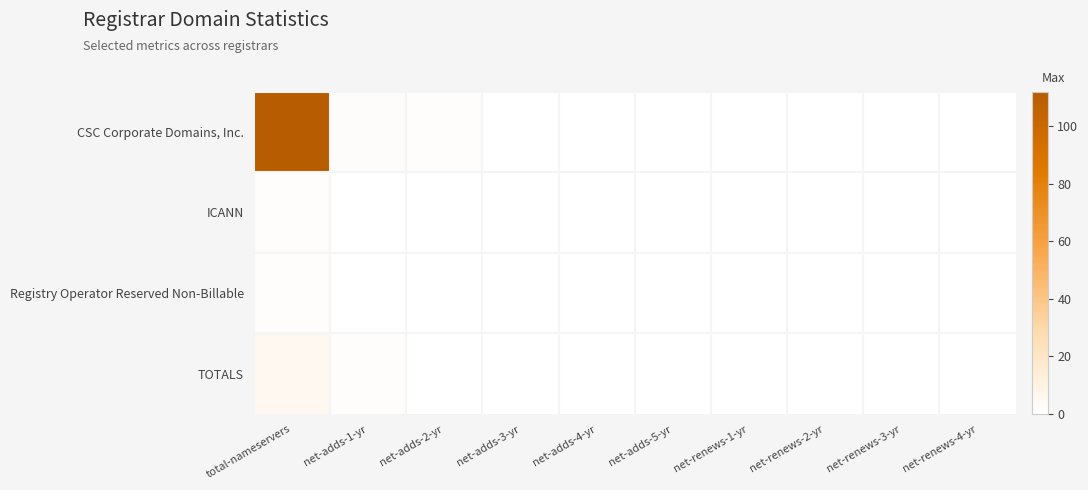

Which series changed the most between net-adds-4-yr and net-adds-5-yr?

CSC Corporate Domains, Inc.